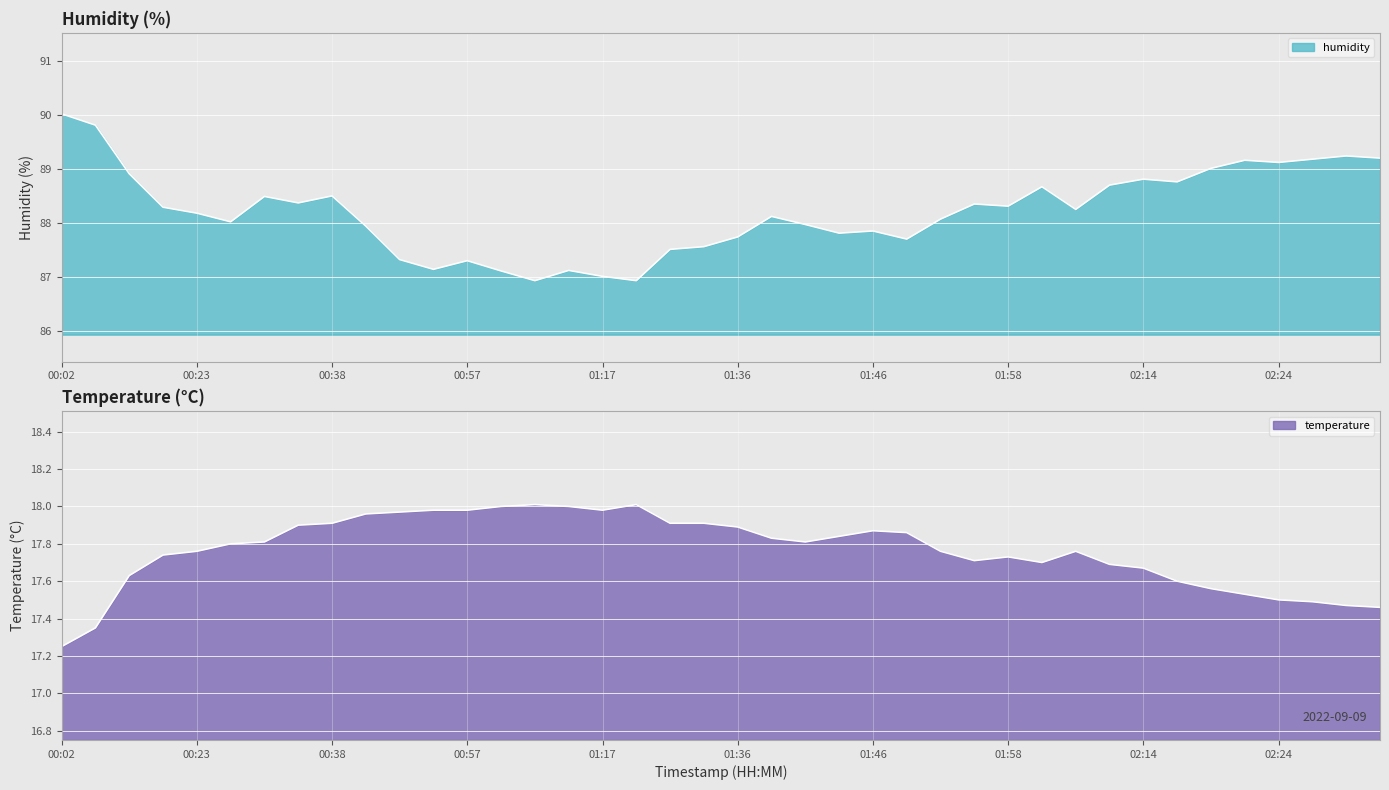

True or false: temperature has more than 0 points higher than both neighbors.

True